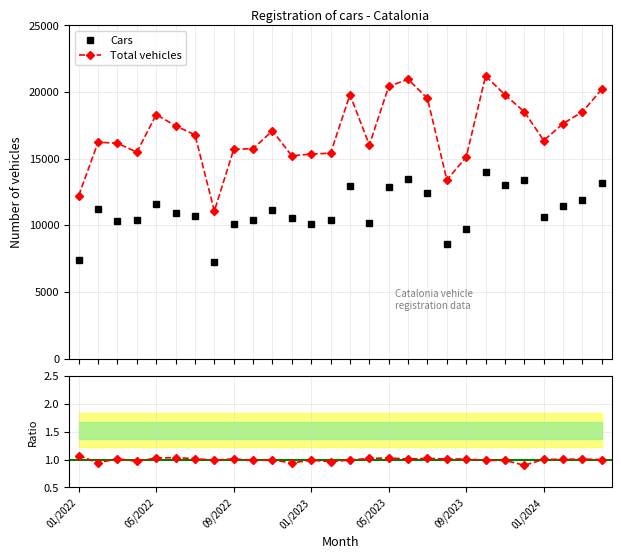

True or false: Cars has more than 1 interior local peaks.

True